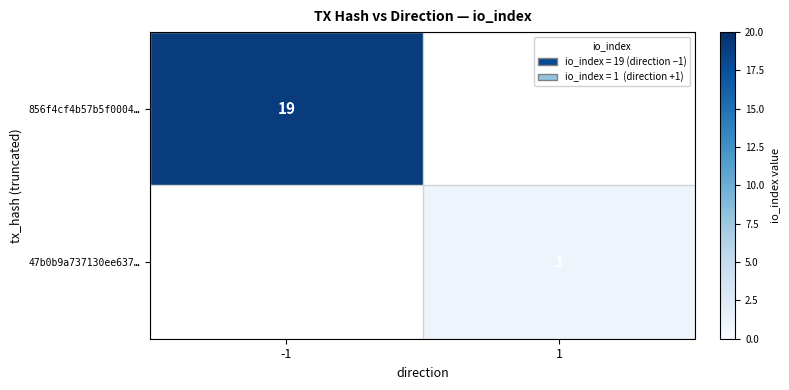

At how many categories does at least one series exceed 15?

1